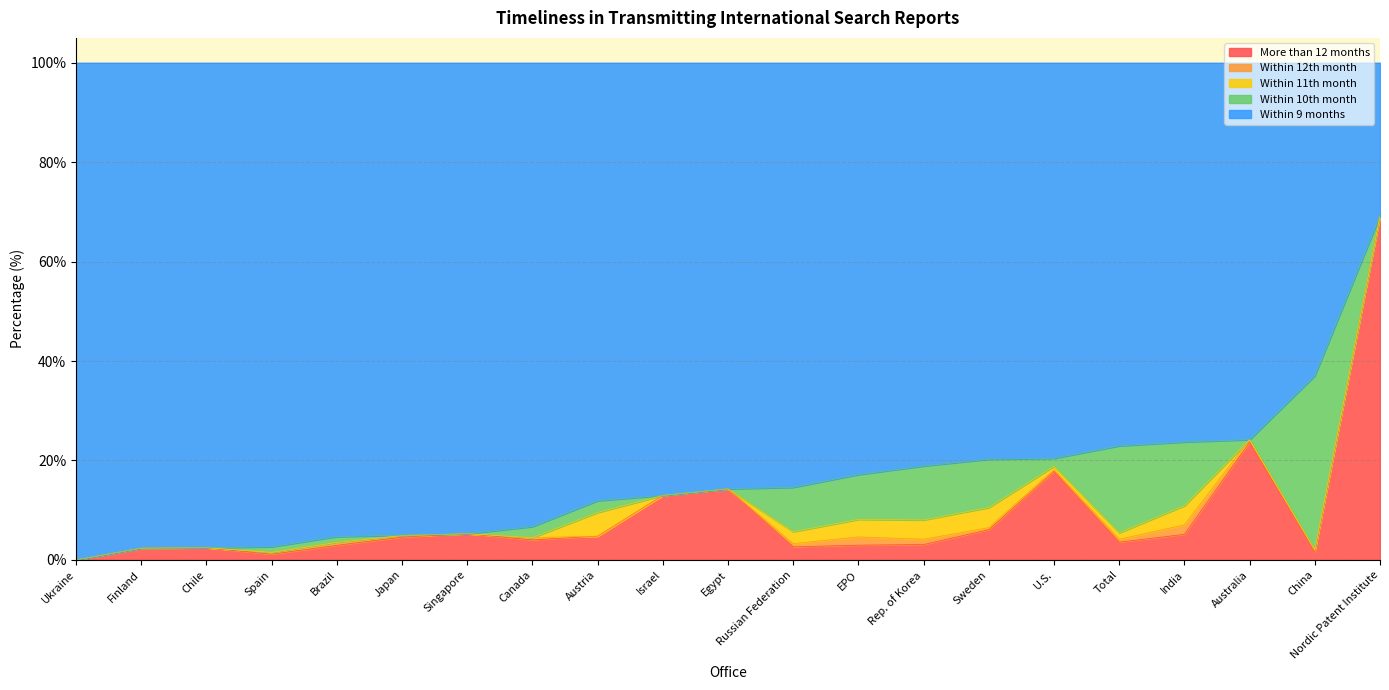

True or false: Within_10th_month and Within_9_months intersect in this chart.

False